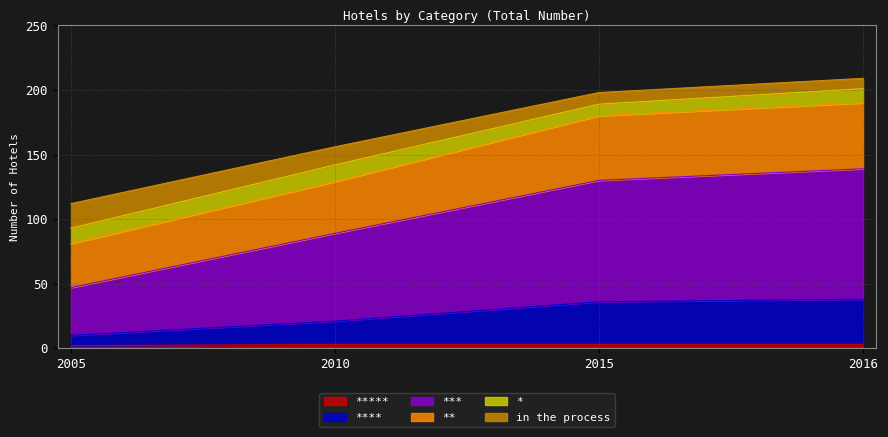

What are all the series names shown in the legend?

*****, ****, ***, **, *, in the process